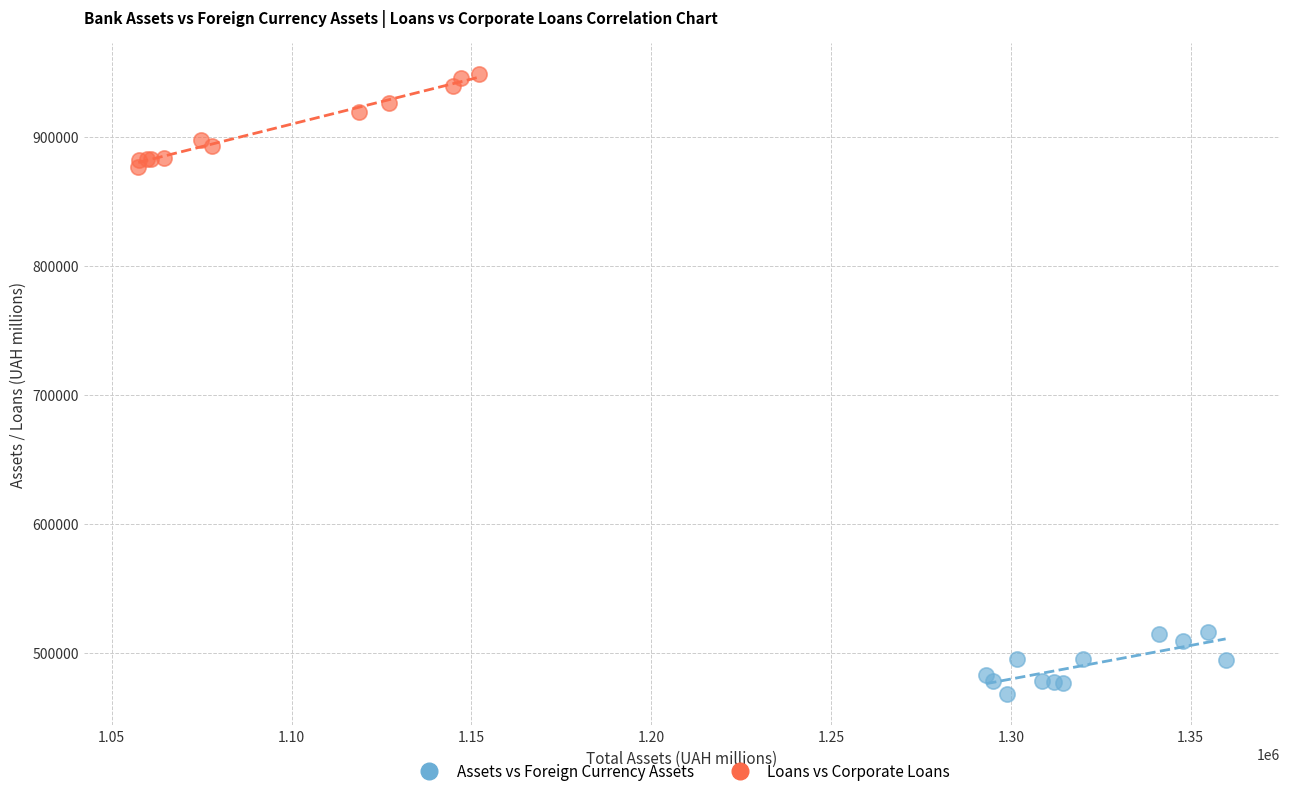

Which series has the widest spread of Y values?

Loans vs Corporate Loans